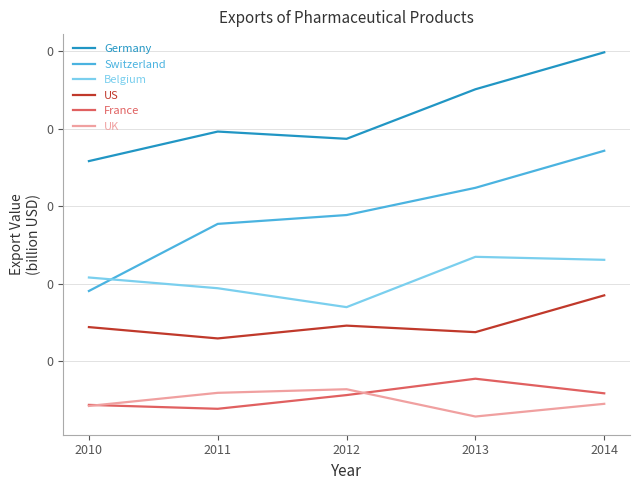

Is it true that US equals 0.0 at 2013?

True